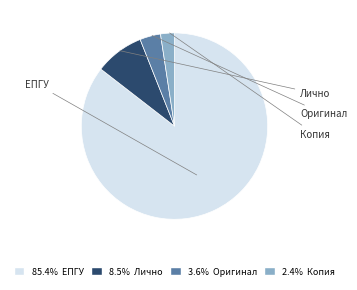

What is the ratio of the value at ЕПГУ to the value at Оригинал?

23.7